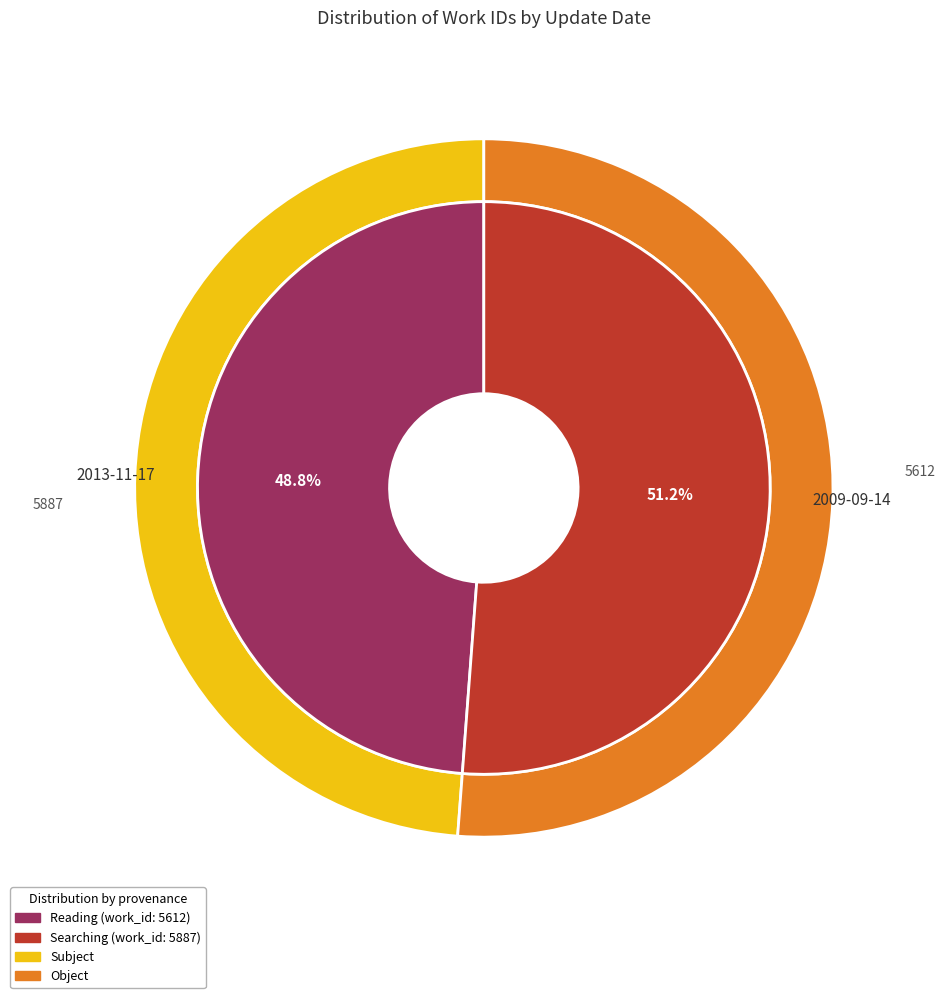

Which has a higher value, 2013-11-17 or 2009-09-14?

2009-09-14